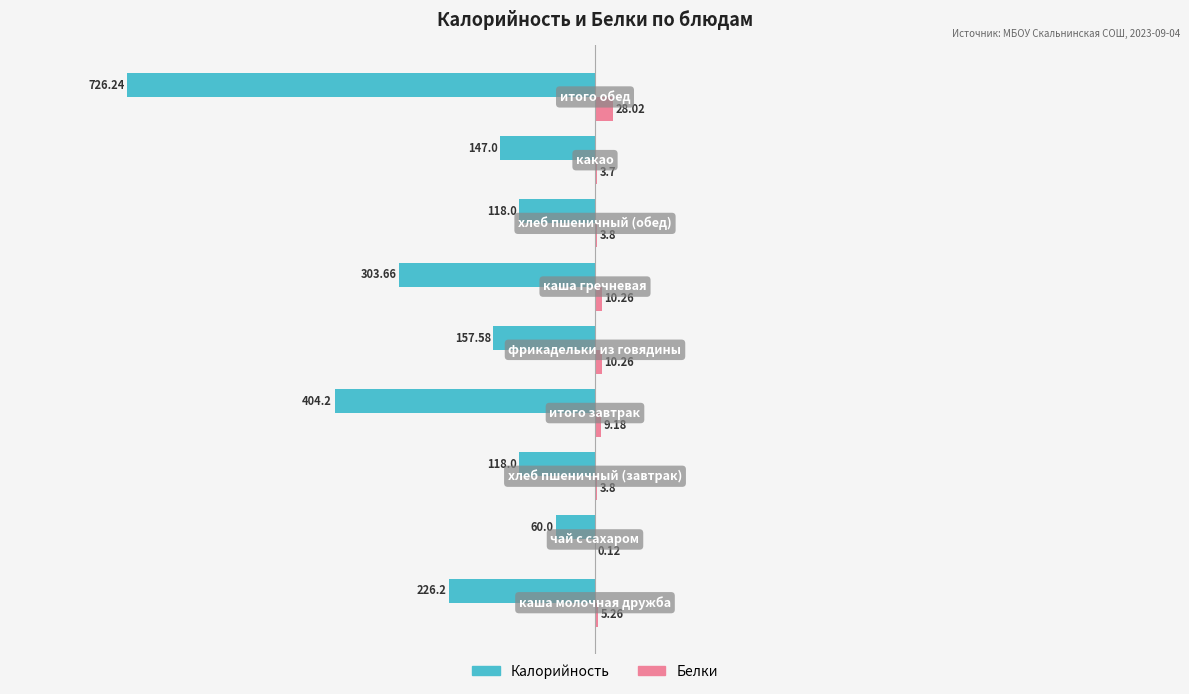

What is the sum of all Калорийность values?

-2260.9